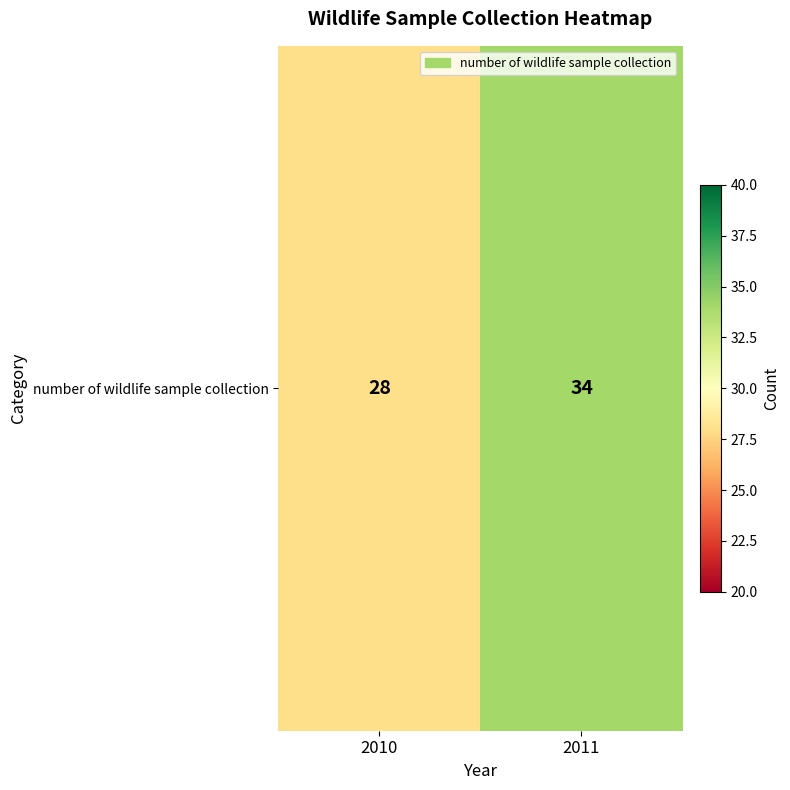

Reading left to right, what are all the values shown in this chart?

28	34